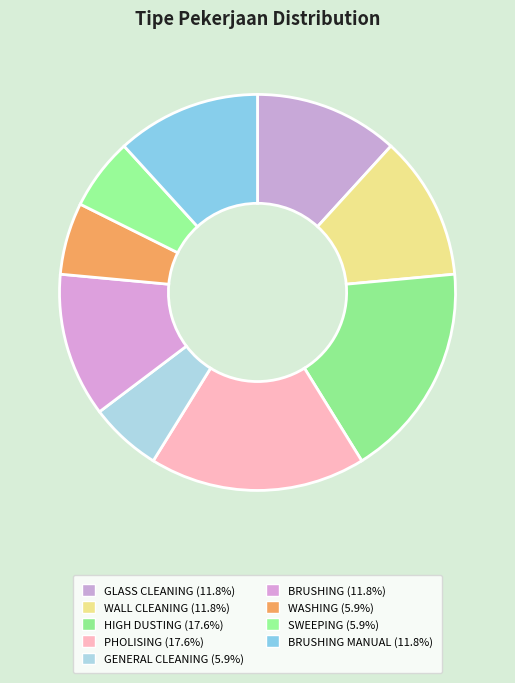

Count the number of slices in the pie.

9